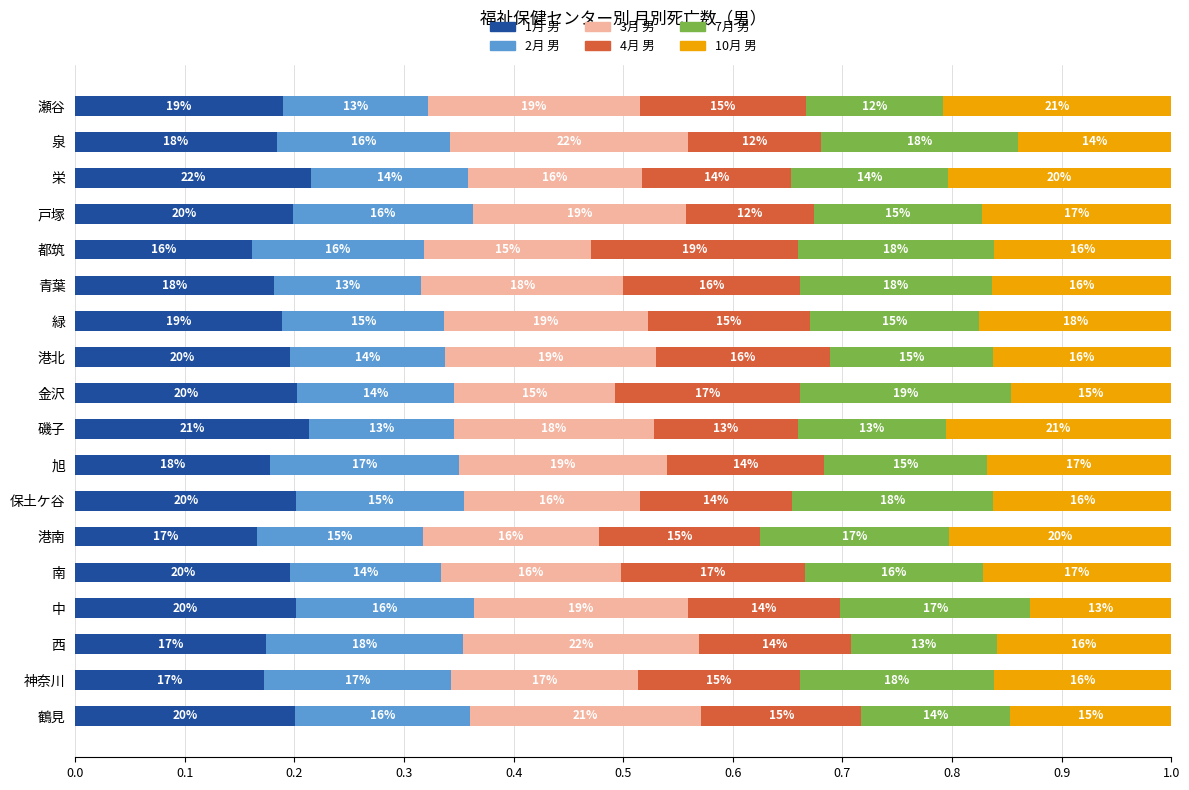

What is the average value of the 4月 男 series?

0.1